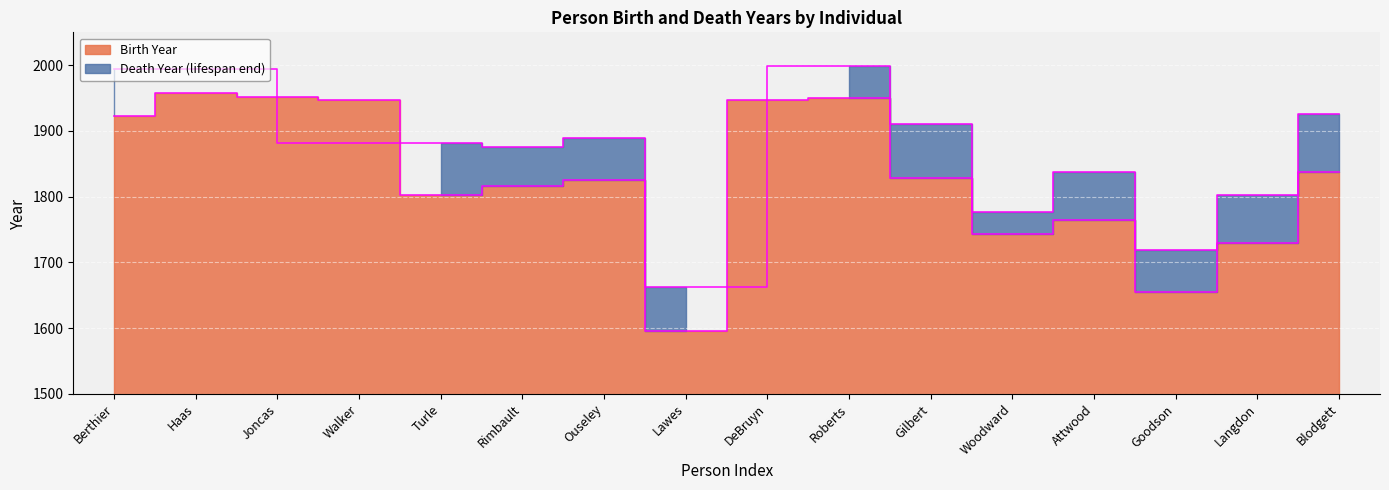

The value at Haas is 1957. True or false?

True